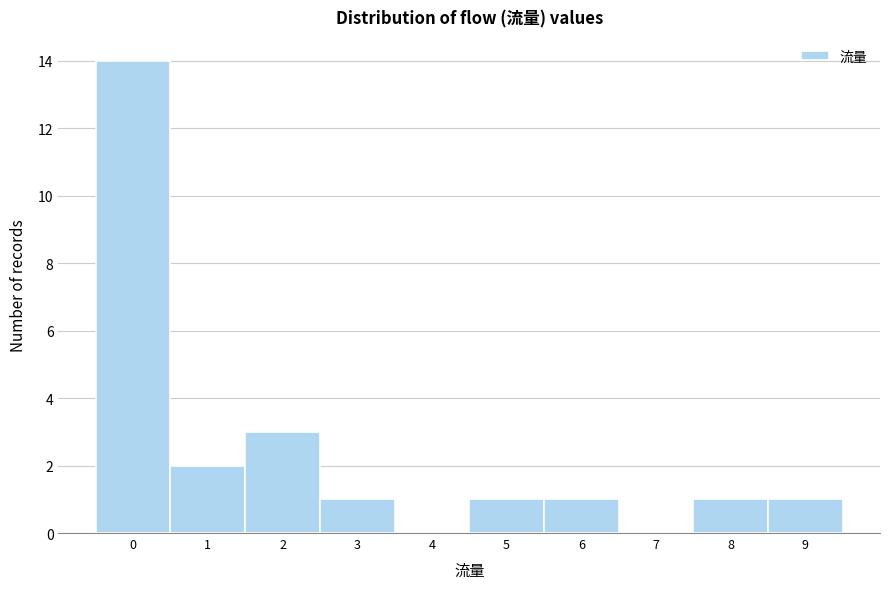

Reading left to right, transcribe this chart: for each bar, give the range it covers on the x-axis and its height. The values are not printed on the chart, so give them approximately, as read against the axis.

-0.5 to 0.5: 14
0.5 to 1.5: 2
1.5 to 2.5: 3
2.5 to 3.5: 1
3.5 to 4.5: 0
4.5 to 5.5: 1
5.5 to 6.5: 1
6.5 to 7.5: 0
7.5 to 8.5: 1
8.5 to 9.5: 1